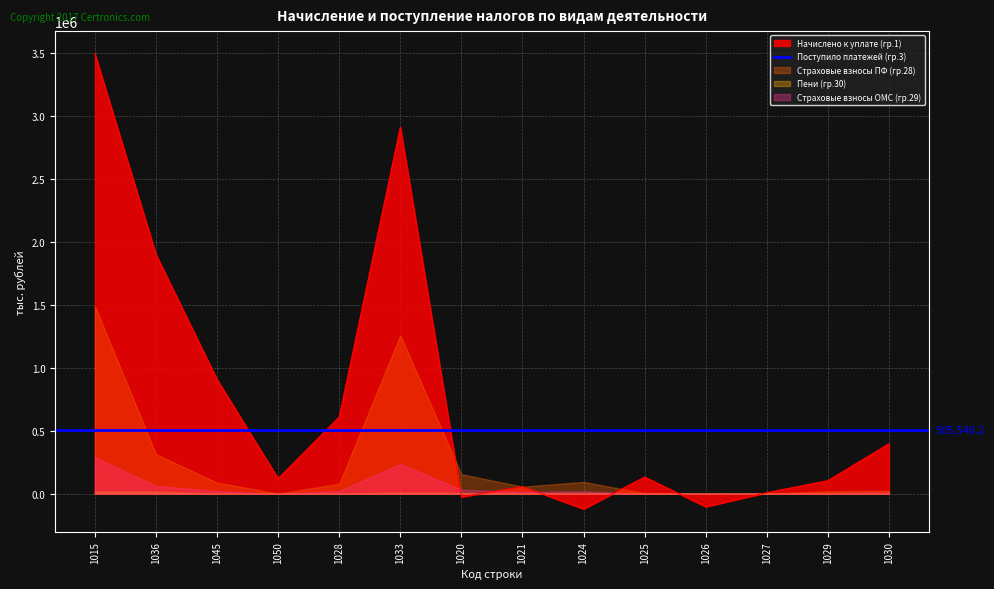

What is the maximum value for Пени (гр.30)?

16901